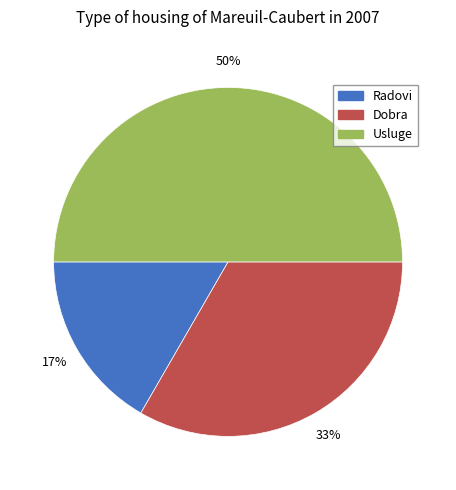

Do Usluge and Dobra together represent more than half of the pie?

Yes